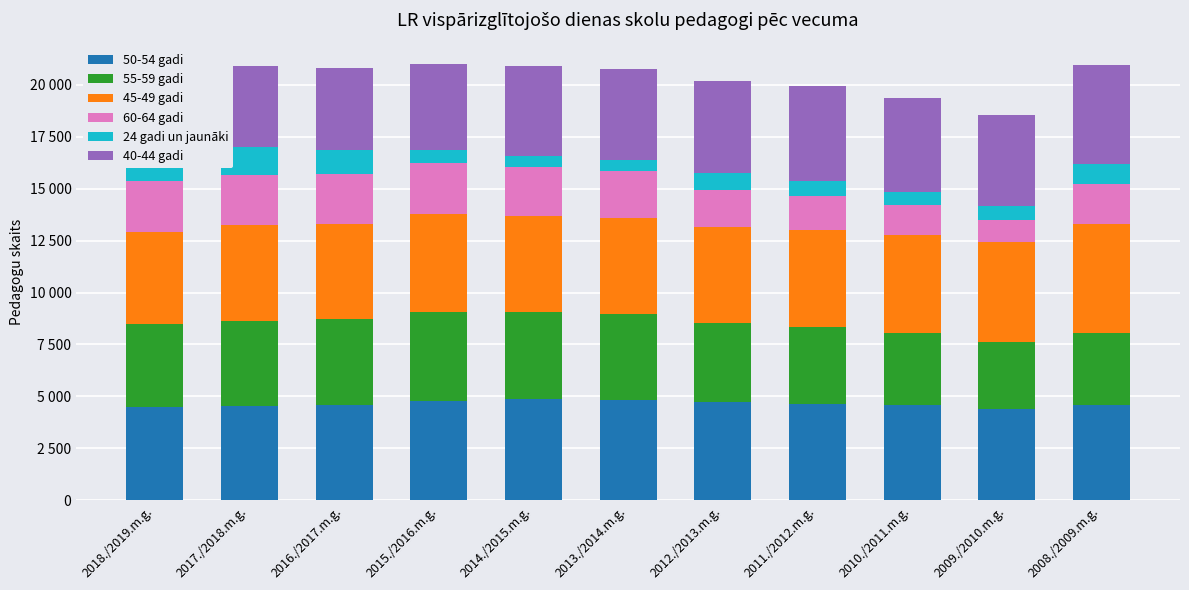

What is the average value of the 45-49 gadi series?

4691